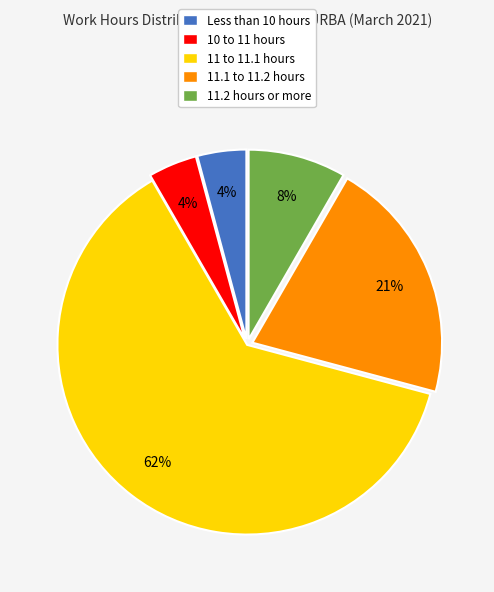

Is it true that 11 to 11.1 hours is 63% of the pie?

True